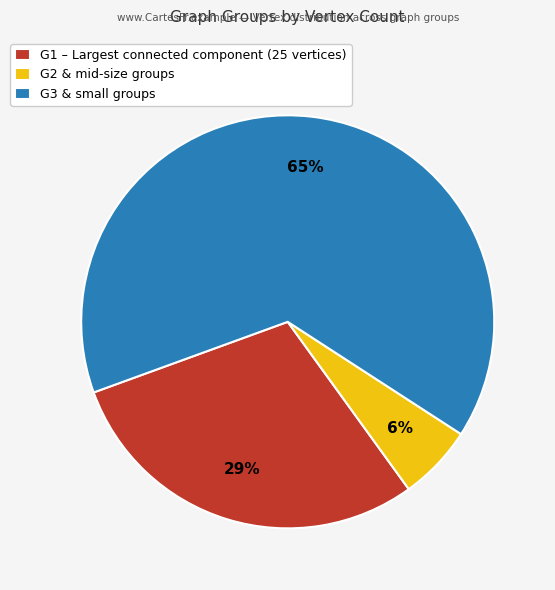

How many segments does this pie chart have?

3